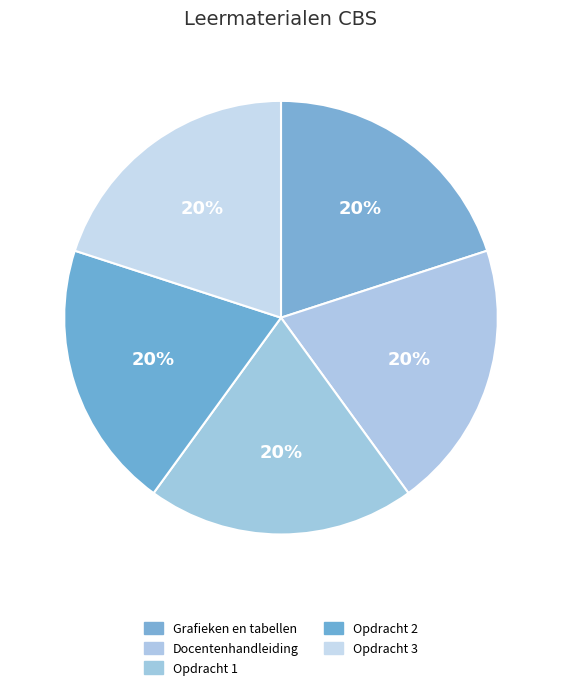

How many segments does this pie chart have?

5